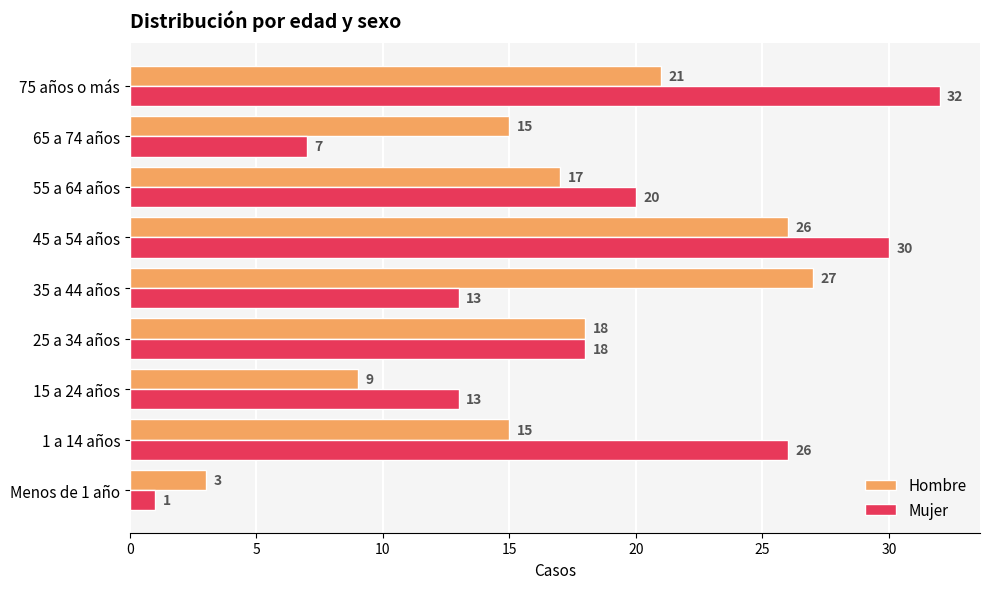

What is the minimum value for Hombre?

3